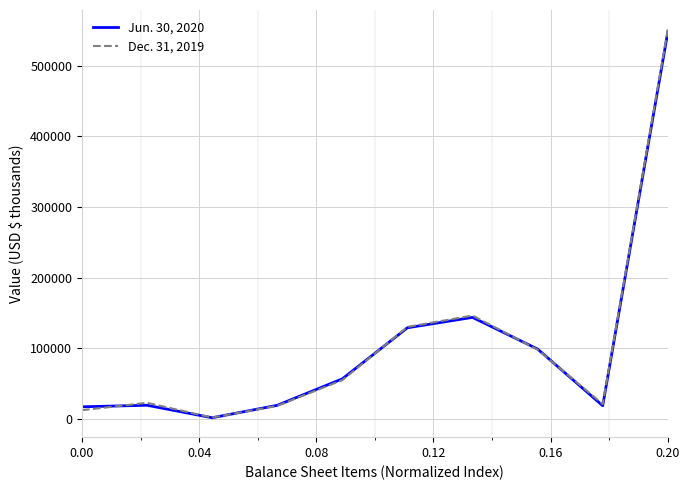

Rank the series by their maximum value, from lowest to highest.

Jun. 30, 2020, Dec. 31, 2019